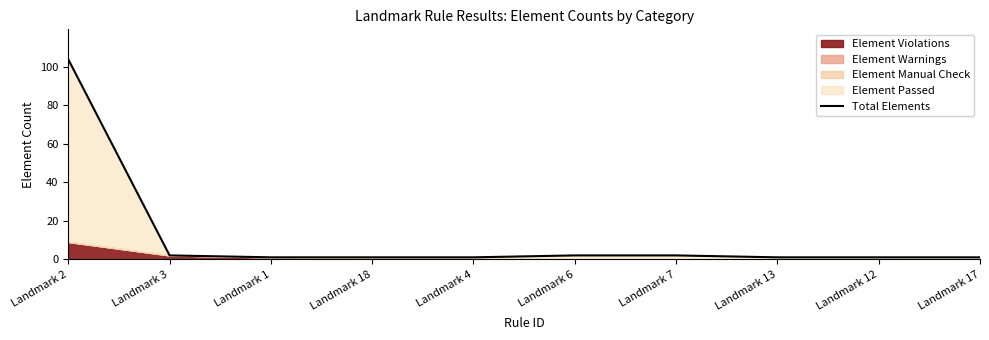

List the labels in order of value, smallest first.

Landmark 1, Landmark 18, Landmark 4, Landmark 13, Landmark 12, Landmark 17, Landmark 3, Landmark 6, Landmark 7, Landmark 2